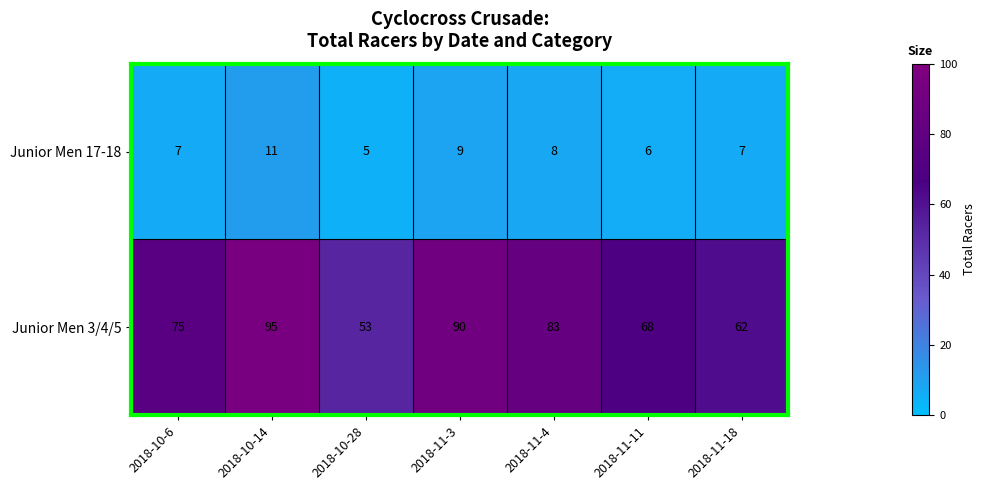

How many categories are shown in the chart?

7